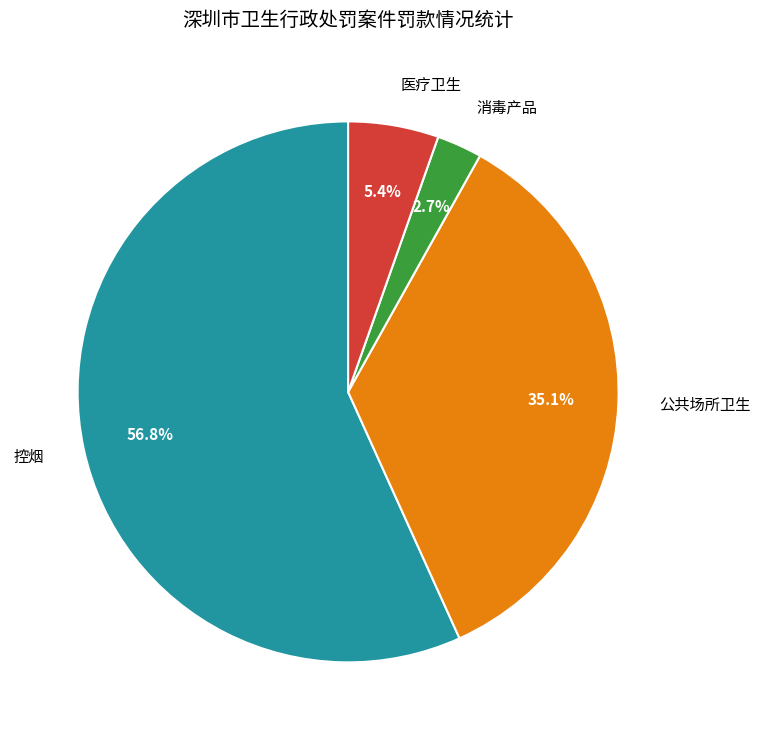

Count the number of slices in the pie.

4